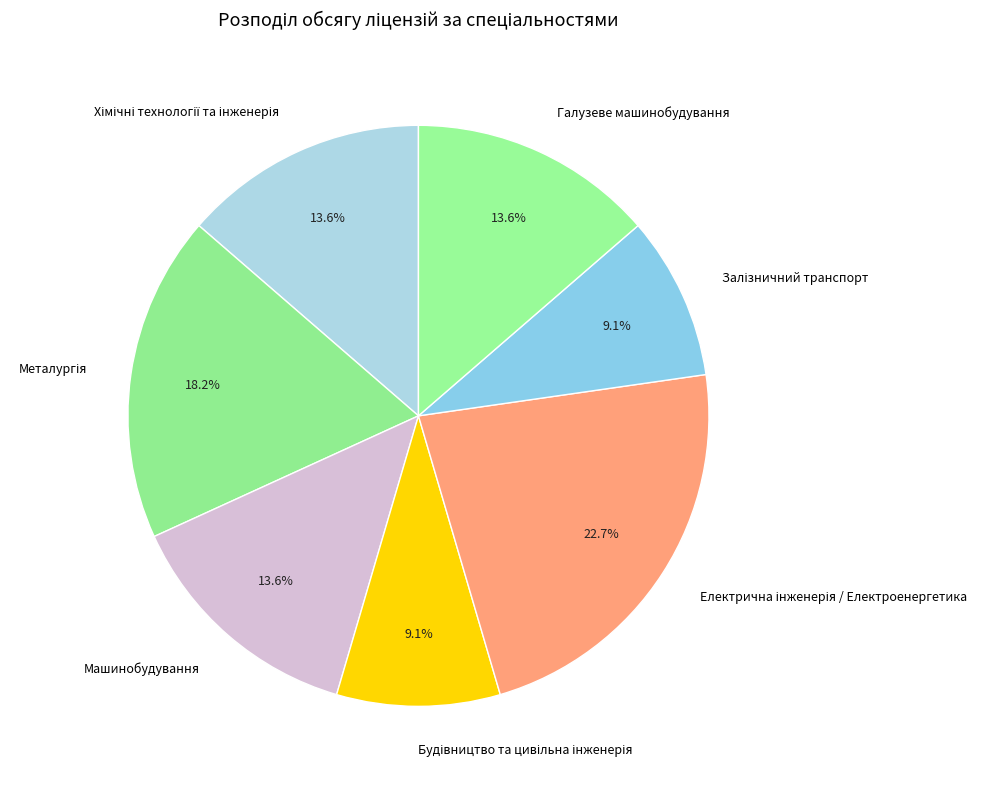

Is there any slice that represents more than half of the pie?

No